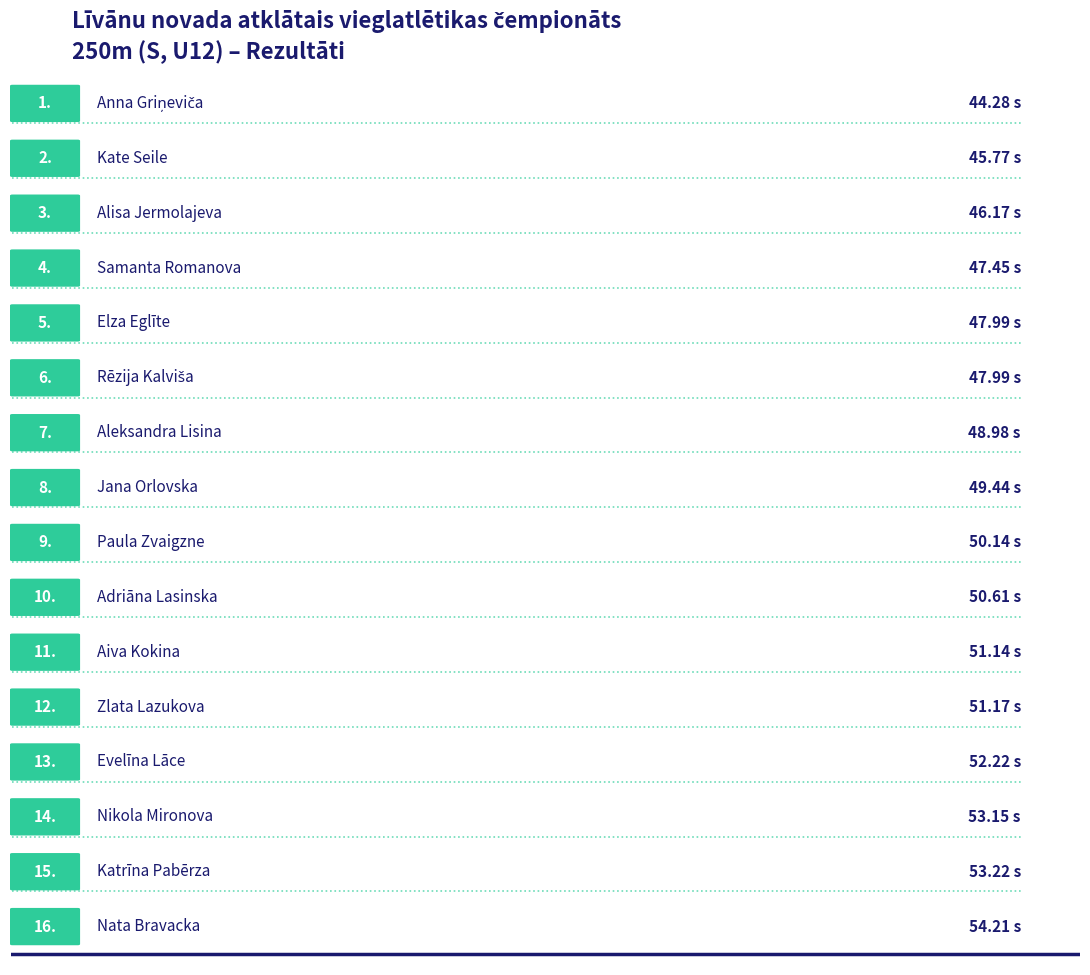

Which category has the highest value across all series?

Nata Bravacka